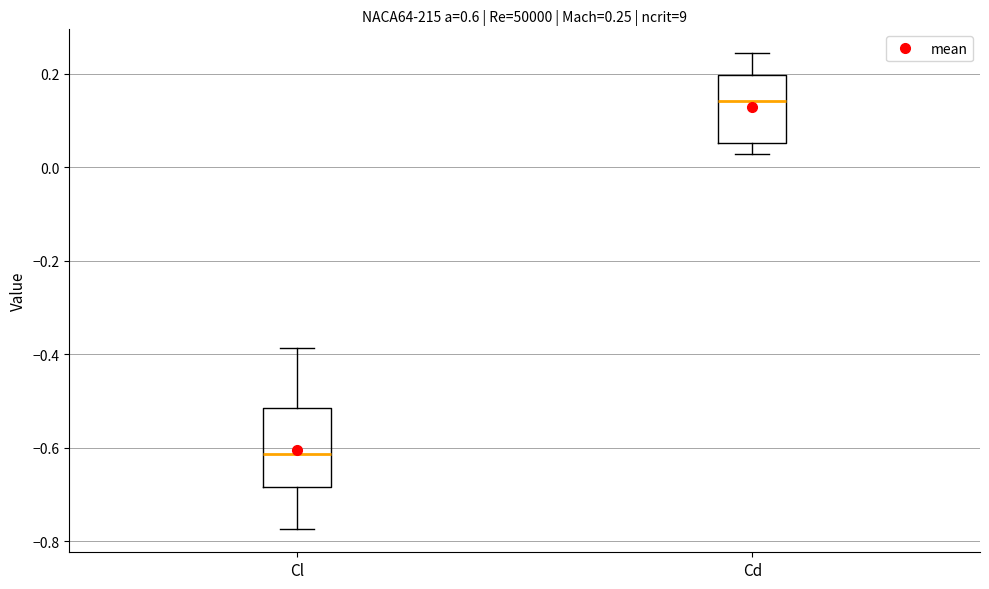

Comparing the boxes themselves (not the whiskers), which one is the tallest?

Cl